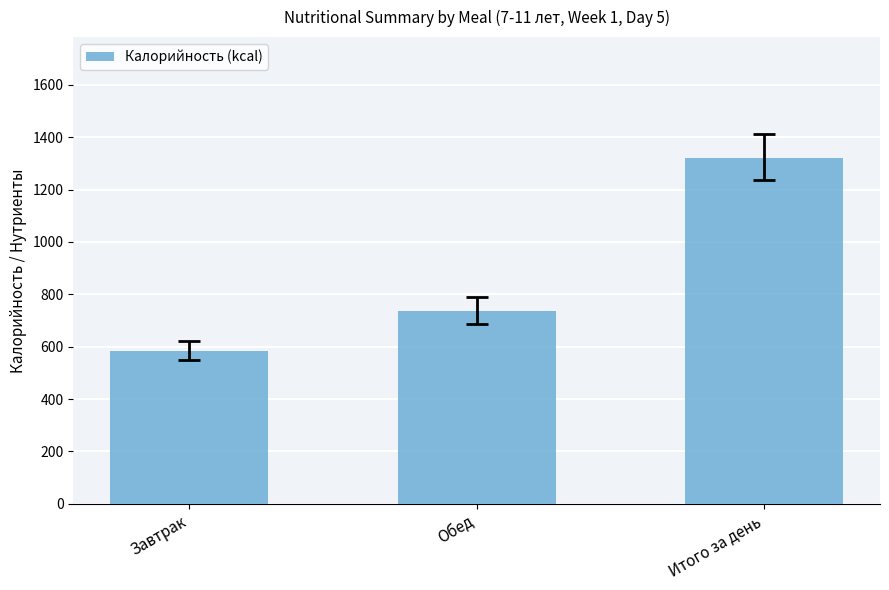

What is the sum of the values at Итого за день and Завтрак?

1905.0